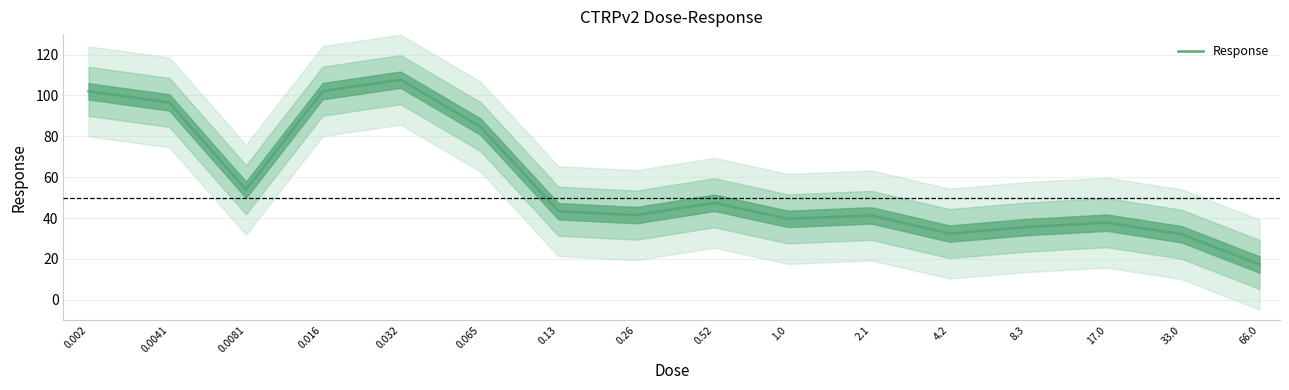

Count the number of categories in the chart.

16